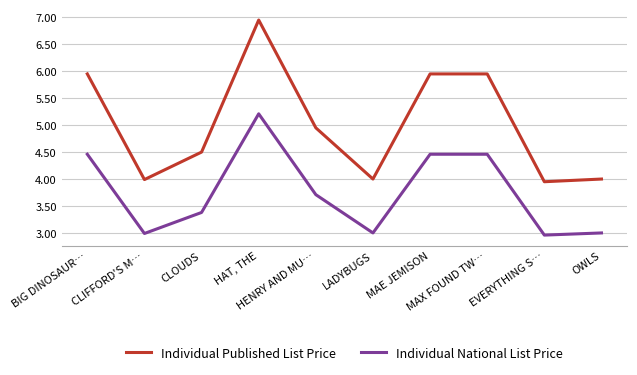

List the series in order of their overall mean, highest first.

Individual Published List Price, Individual National List Price